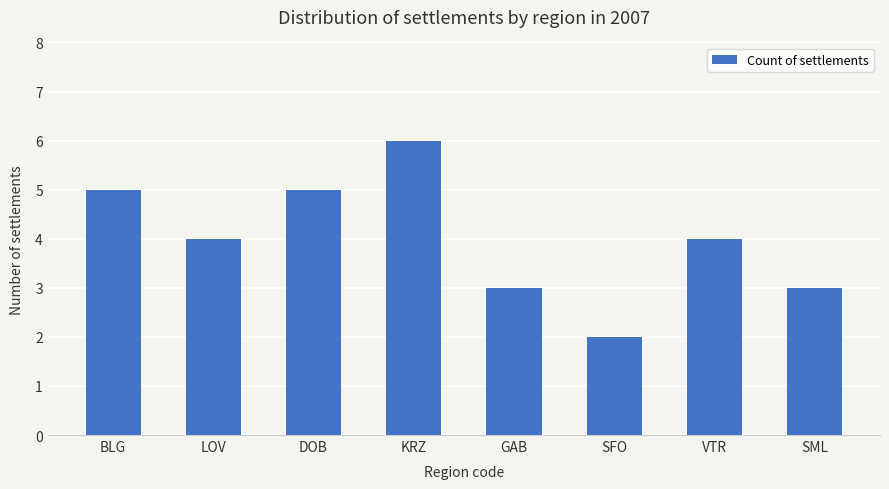

Count the number of data series in this chart.

1